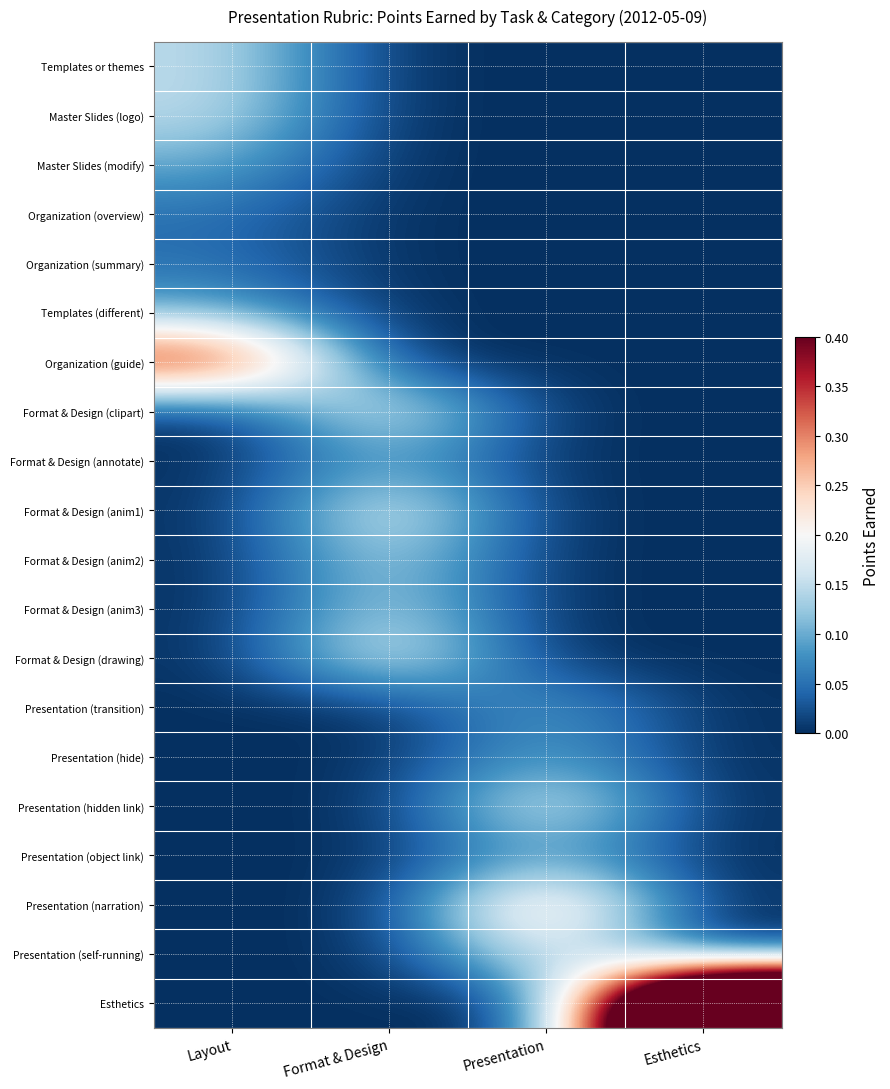

At how many categories does at least one series exceed 0?

4